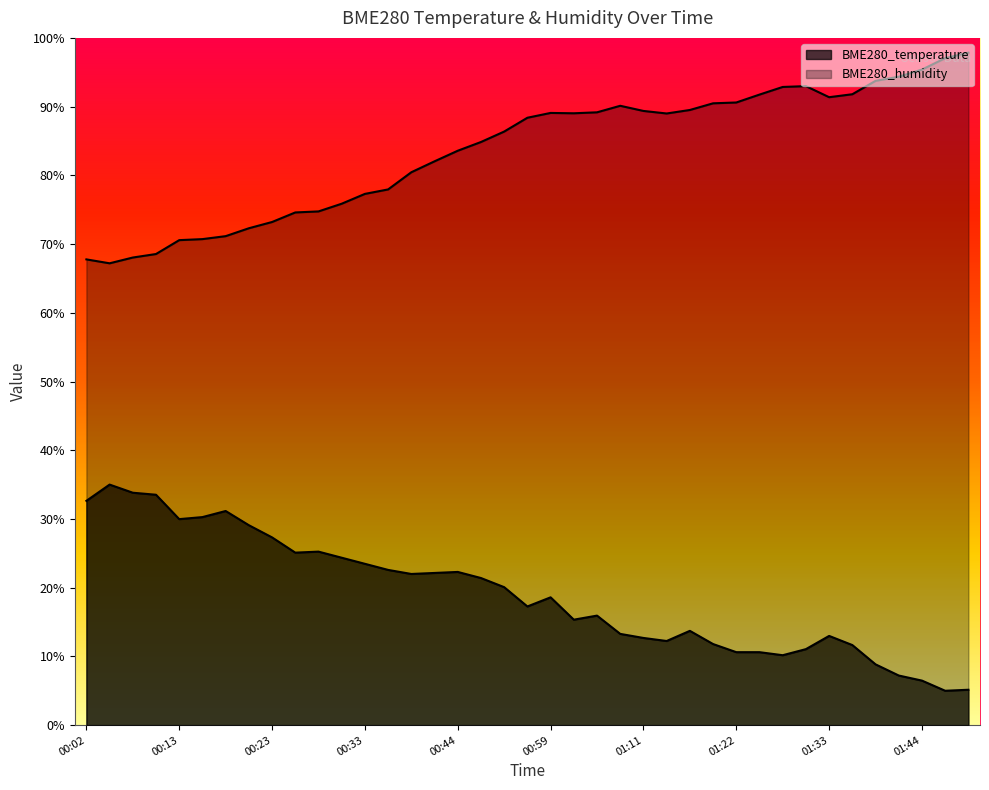

How many distinct data groups are displayed?

2